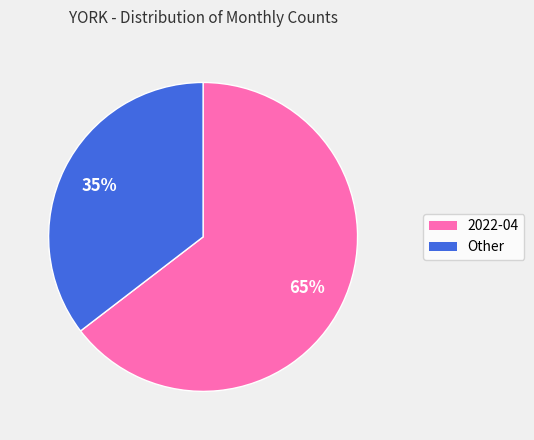

Is 2022-04 the majority of the pie?

Yes